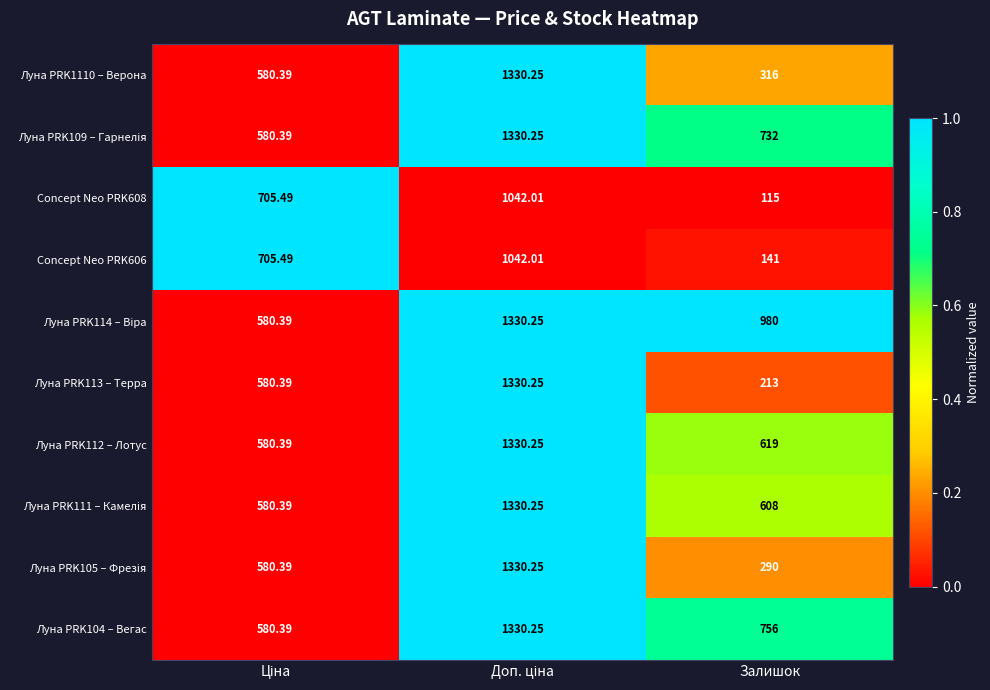

Which category has the lowest value in the Луна PRK1110 – Верона series?

Залишок